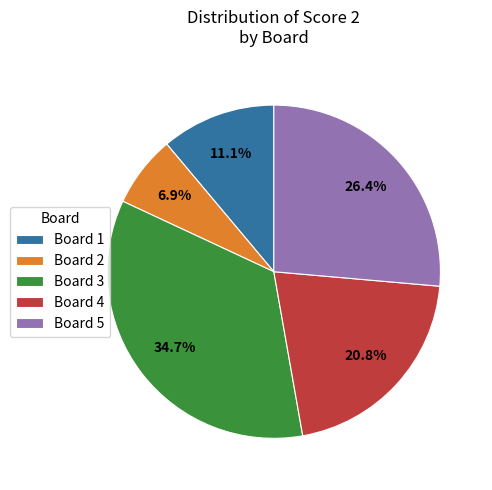

What percentage is the Board 3 slice, to the nearest percent?

35%